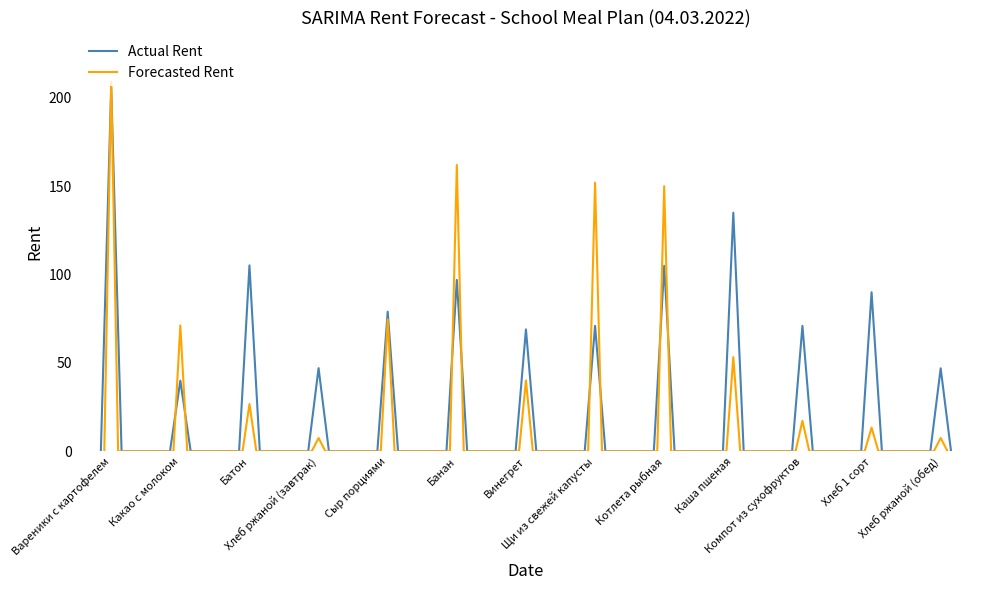

What is the total value across all series at Котлета рыбная?

255.0